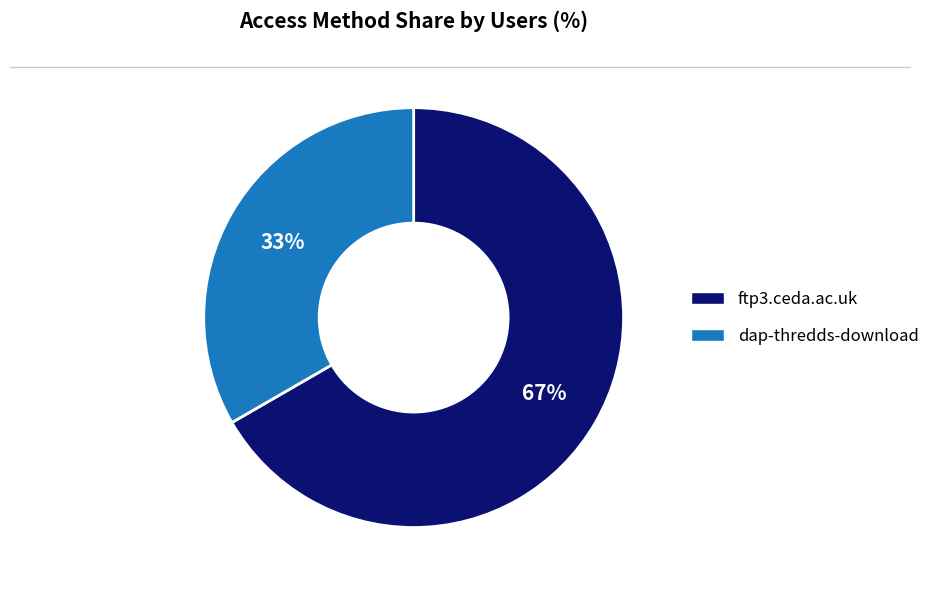

Which category has the biggest portion of the pie?

ftp3.ceda.ac.uk